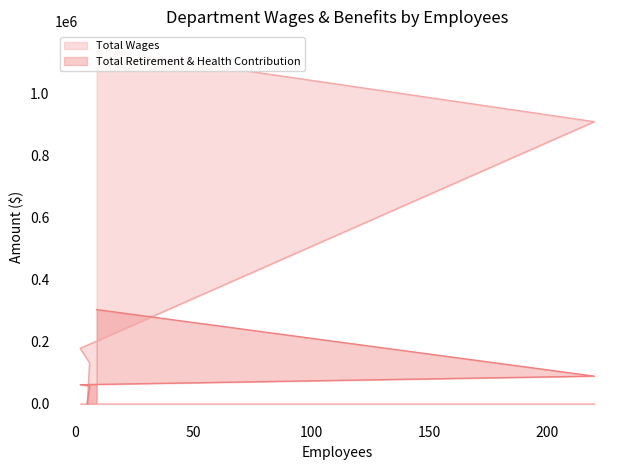

Is it true that Total Wages equals 438621 at Fire?

False